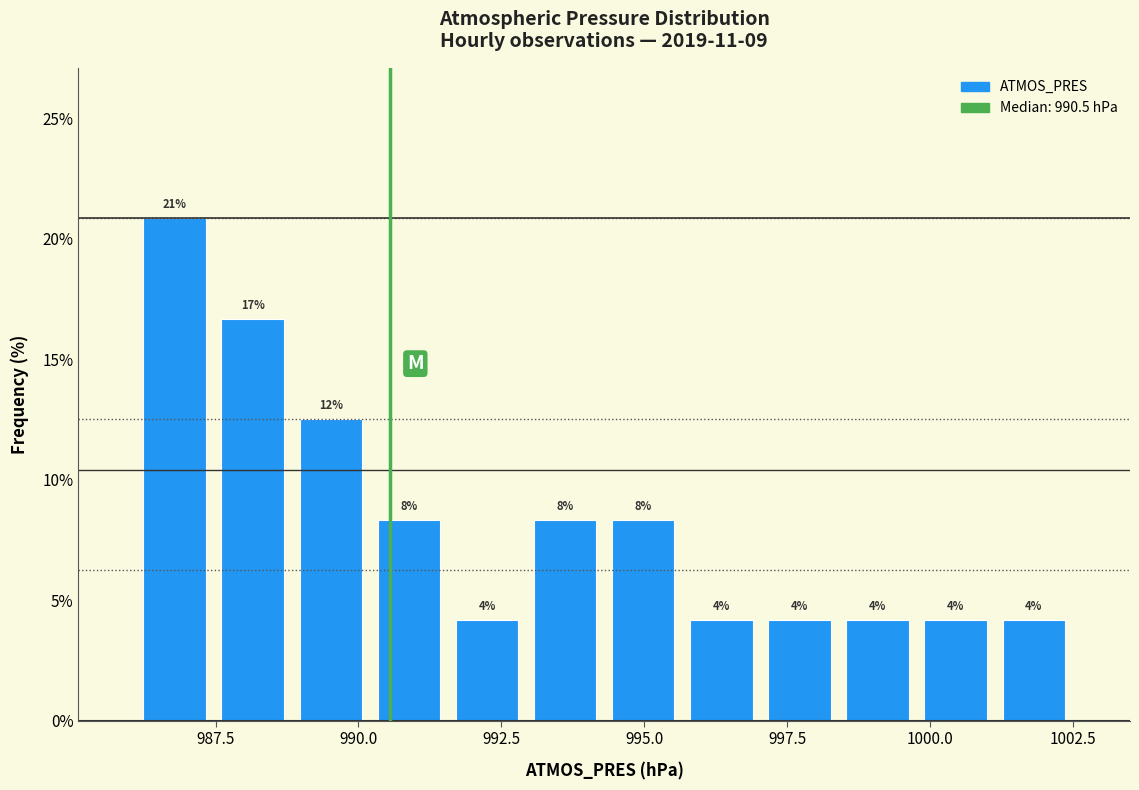

Around what value on the x-axis is the tallest bar? Give the approximate position of its centre, as read against the axis.

987.0